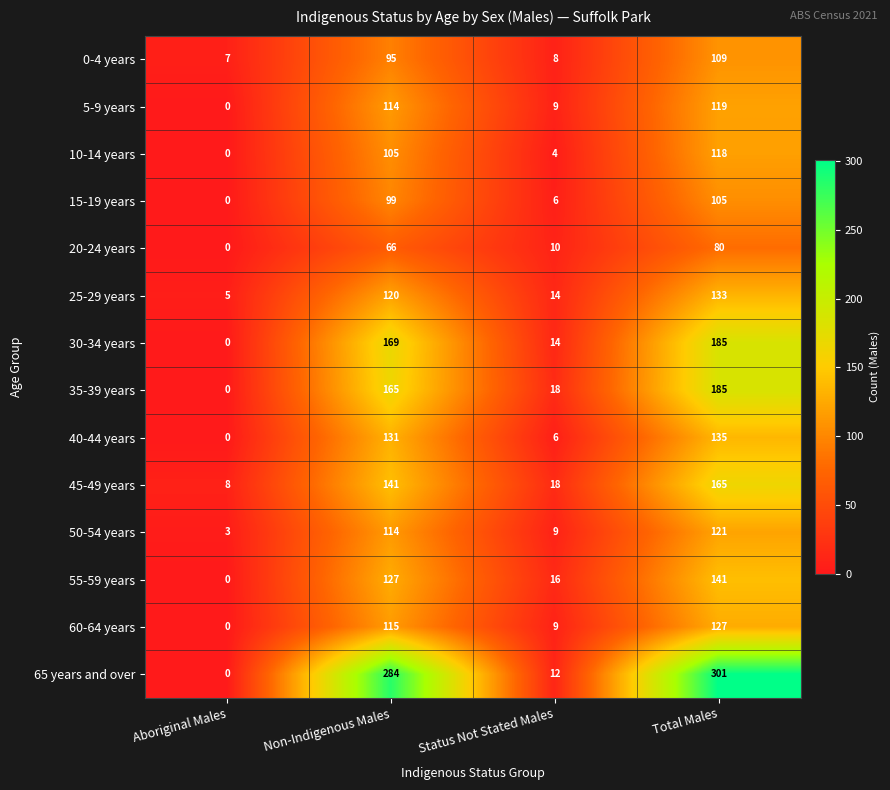

Read the 30-34 years value at Total Males.

185